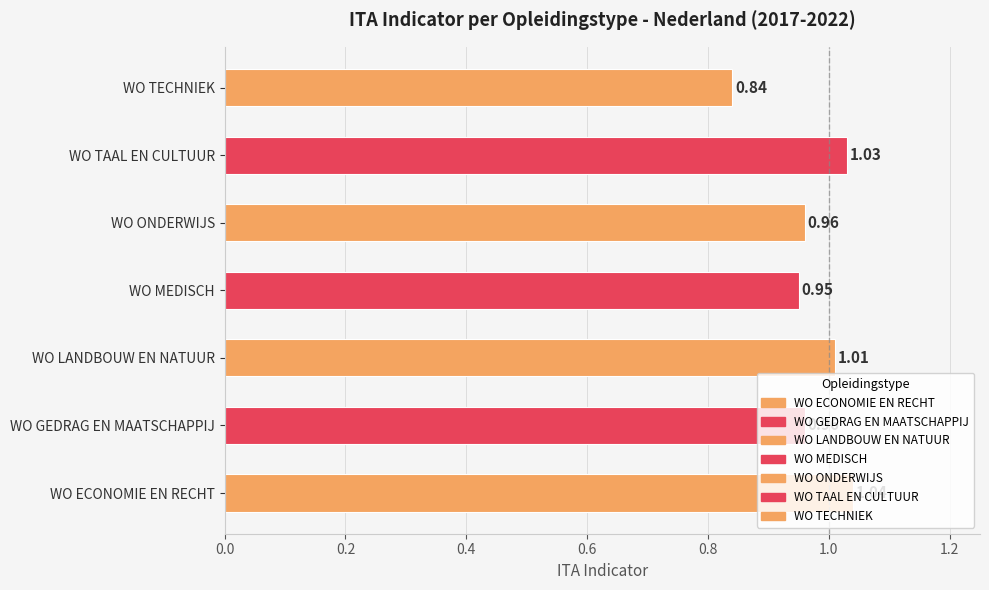

How many categories are shown in the chart?

7